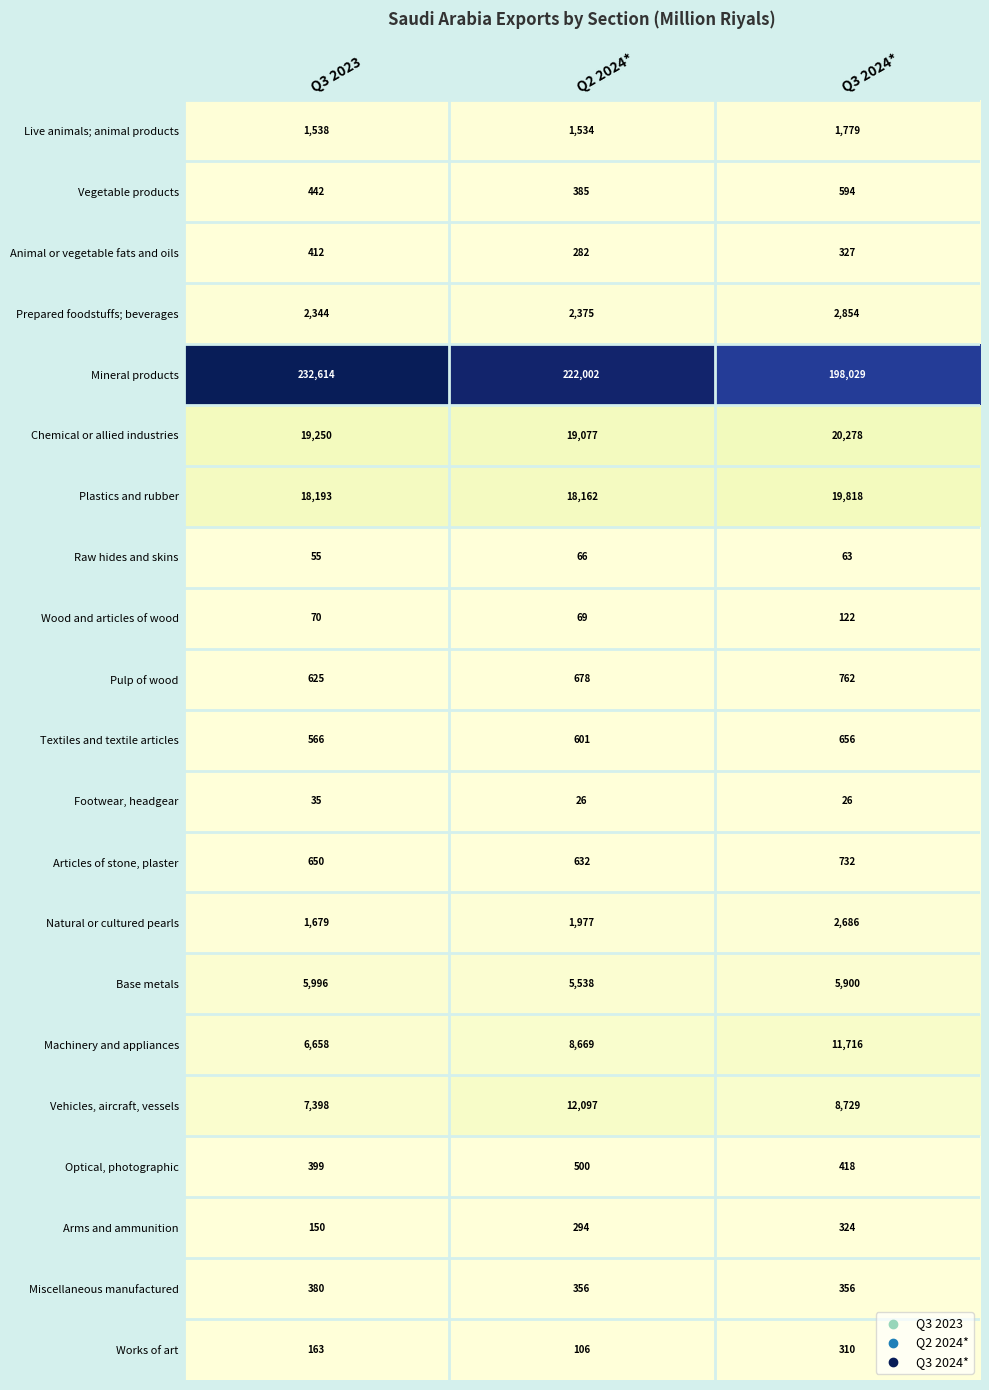

How many data points does each series have?

3